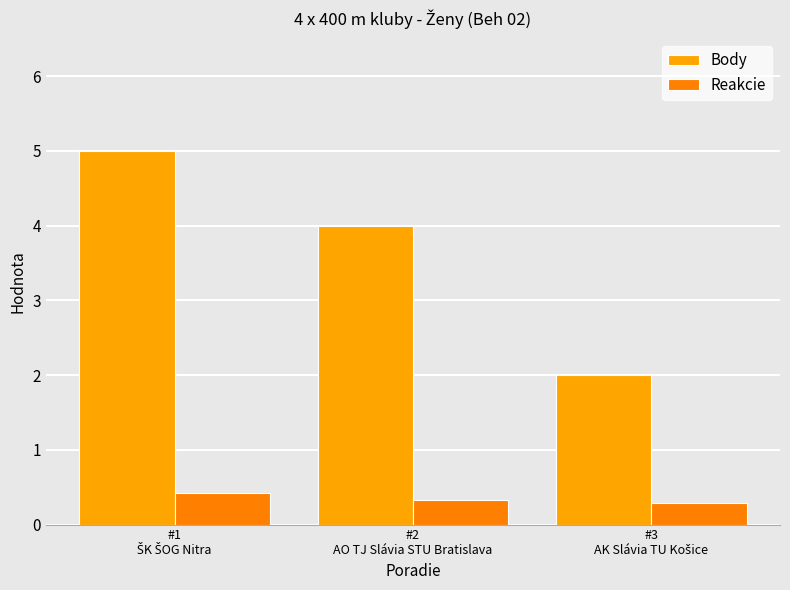

How many categories are shown in the chart?

3